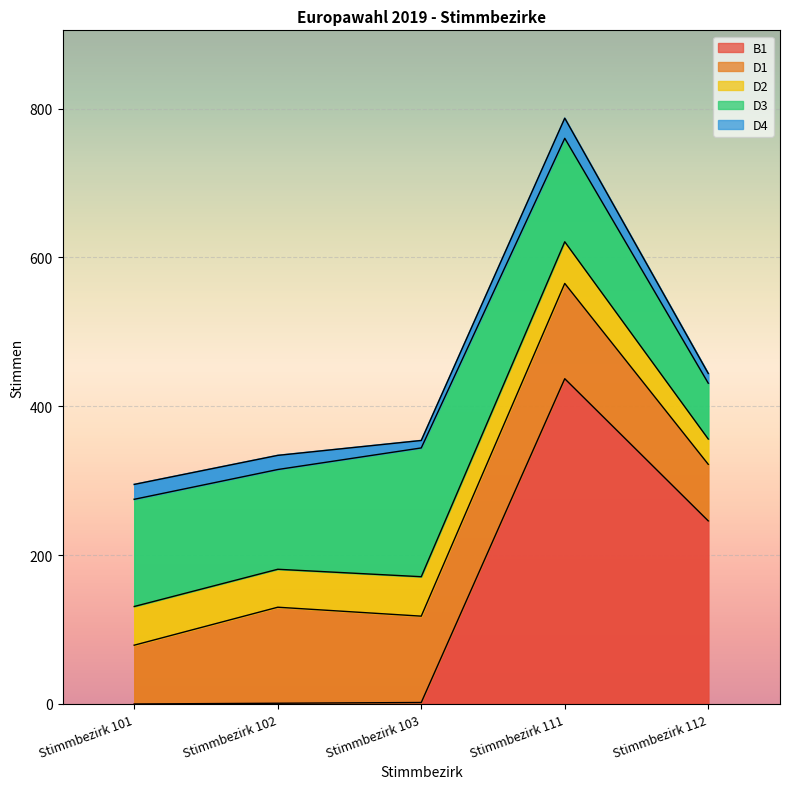

Which series has the largest range (max minus min)?

B1